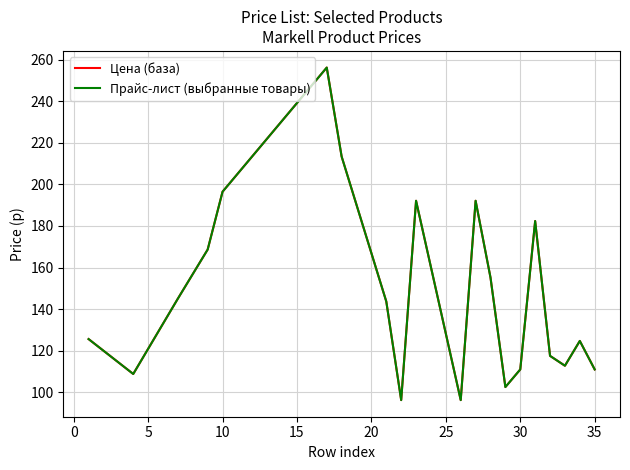

Reading left to right, list all the values displayed in this chart.

Цена (база): 125.6	108.8	145.1	168.7	196.5	256.2	213.4	143.6	96.2	192.1	96.2	192.1	155.2	102.5	110.9	182.4	117.5	112.7	124.7	110.9
Прайс-лист (выбранные товары): 125.6	108.8	145.1	168.7	196.5	256.2	213.4	143.6	96.2	192.1	96.2	192.1	155.2	102.5	110.9	182.4	117.5	112.7	124.7	110.9